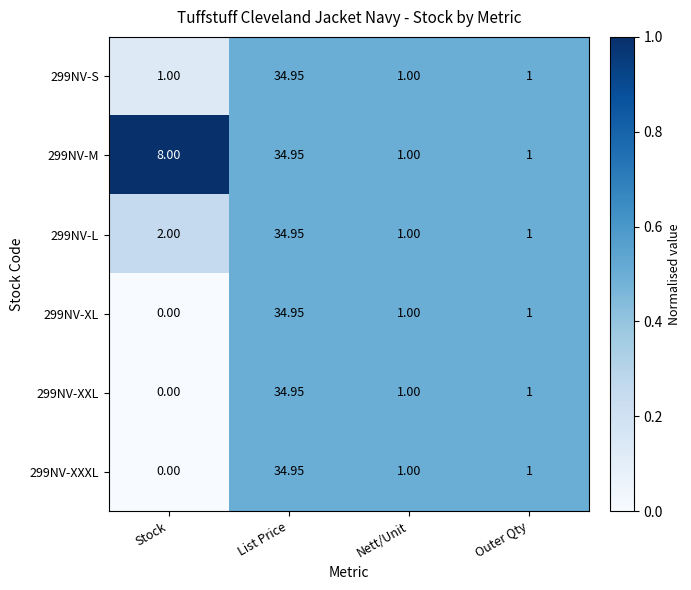

At which label does 299NV-XXL first exceed 1?

List Price